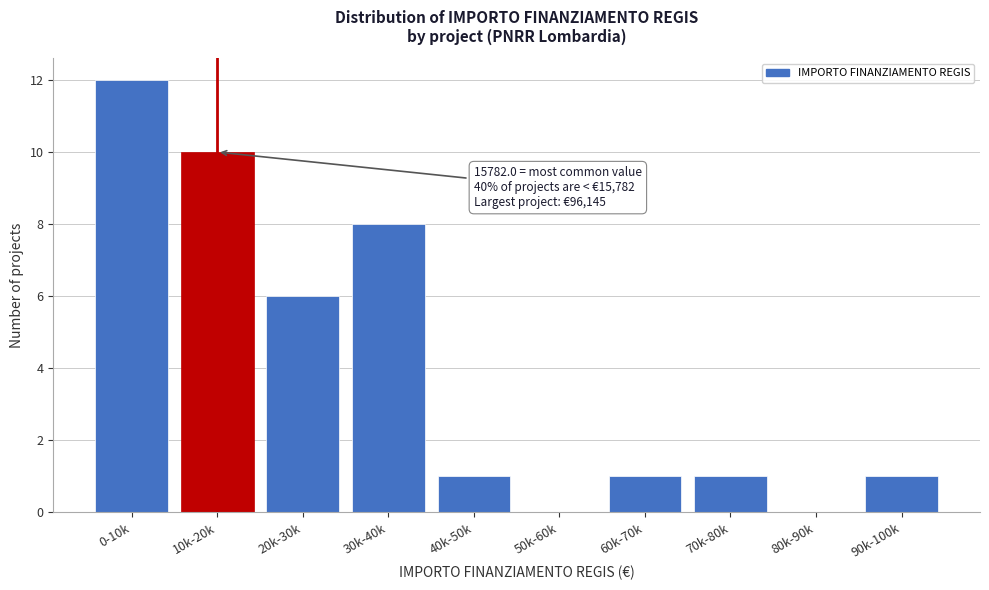

Reading left to right, transcribe all the data shown in this chart.

0-10k=12	10k-20k=10	20k-30k=6	30k-40k=8	40k-50k=1	50k-60k=0	60k-70k=1	70k-80k=1	80k-90k=0	90k-100k=1